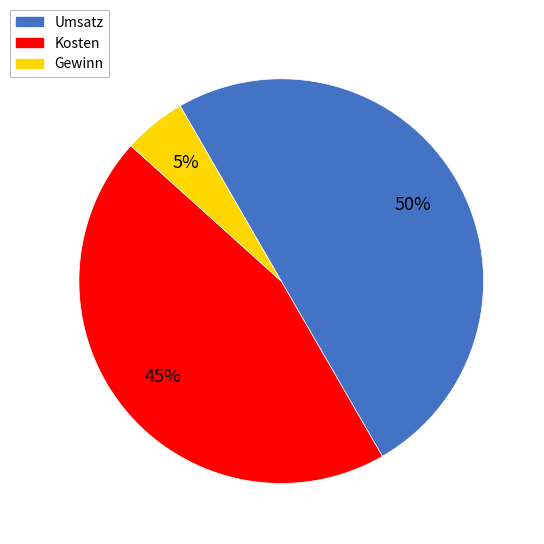

Count the number of slices in the pie.

3